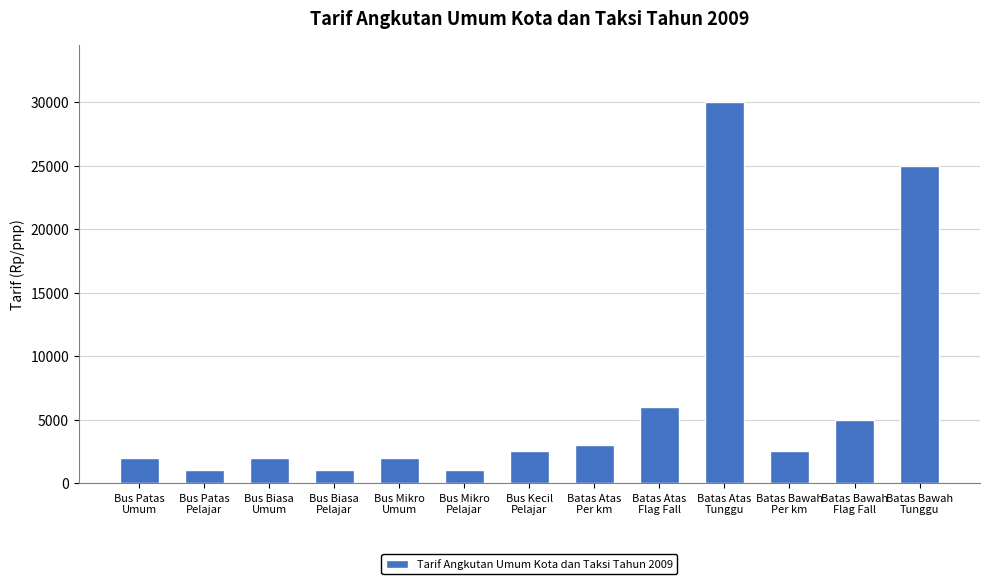

The value at Batas Bawah
Per km is 2500. True or false?

True